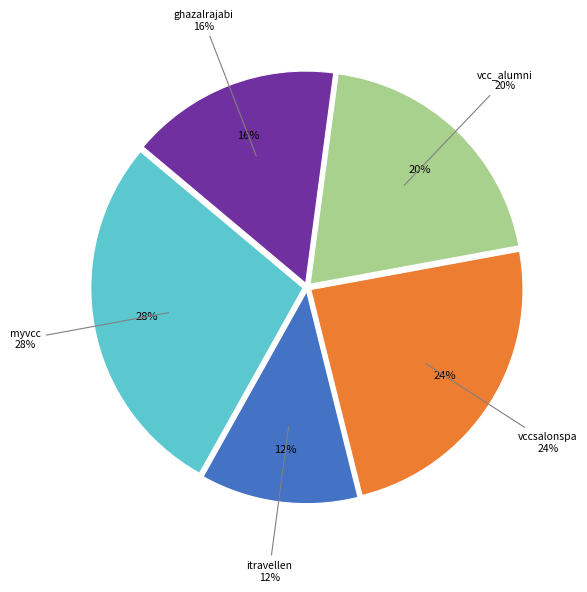

To the nearest percent, what is the difference between the largest and smallest slice percentages?

16%